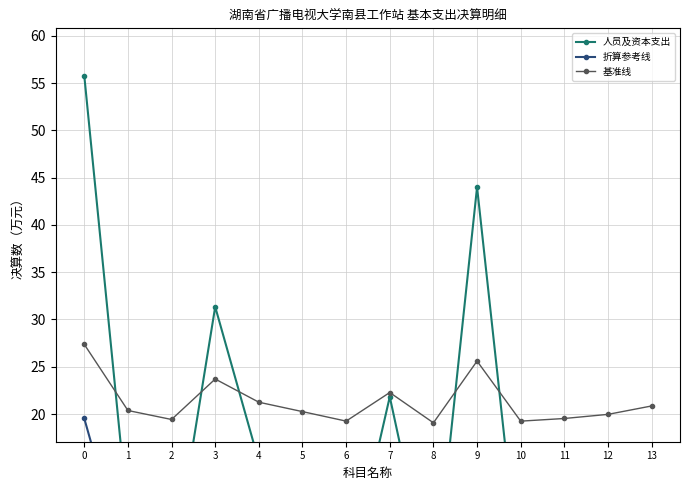

At 6, list the series in order from smallest to largest.

折算参考线, 人员及资本支出, 基准线